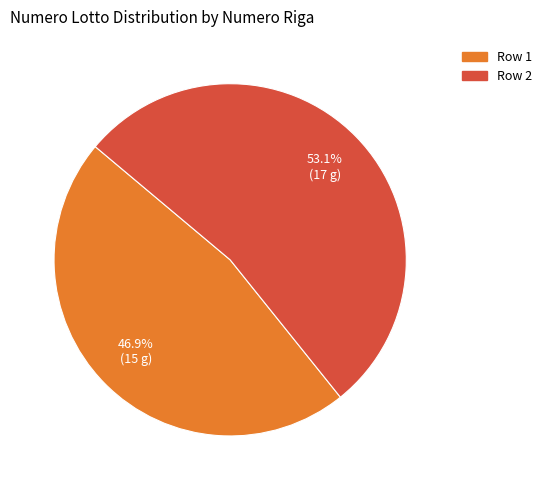

To the nearest percent, what is the combined percentage of Row 1 and Row 2?

100%